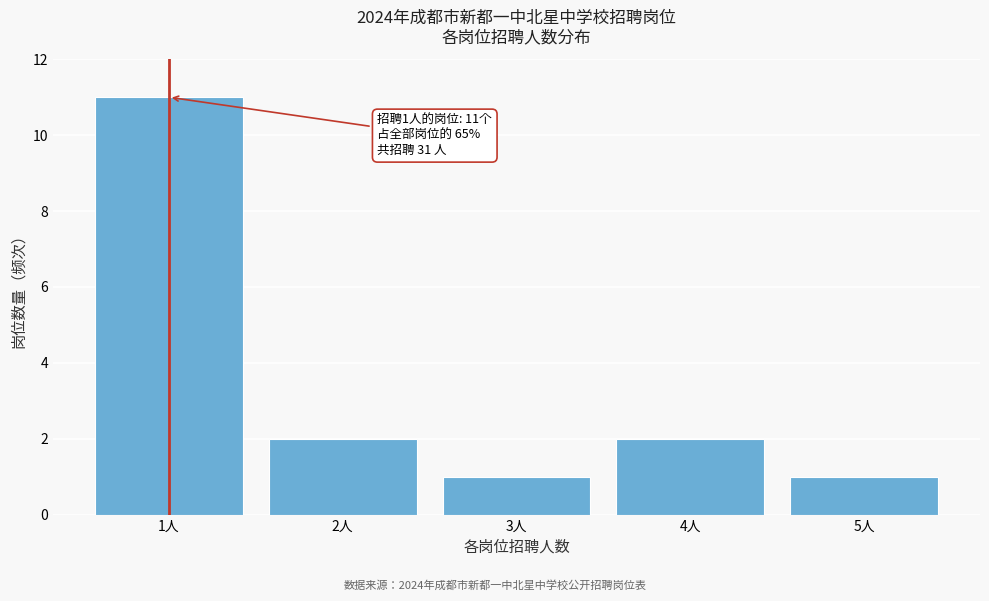

Over which range of the x-axis is the bar tallest?

0.5 to 1.5